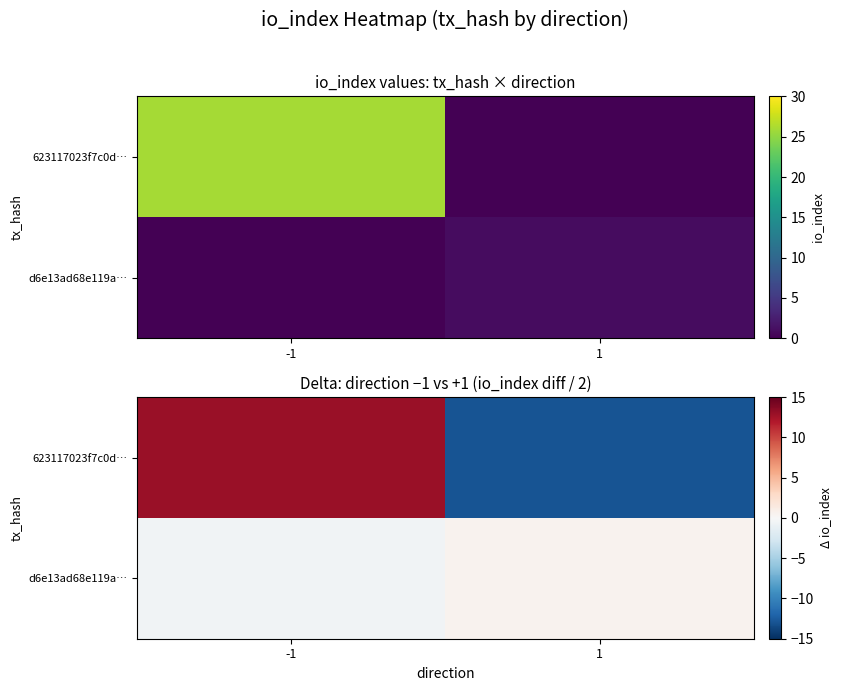

What is the difference between the maximum and minimum values in the d6e13ad68e119a… series?

1.0